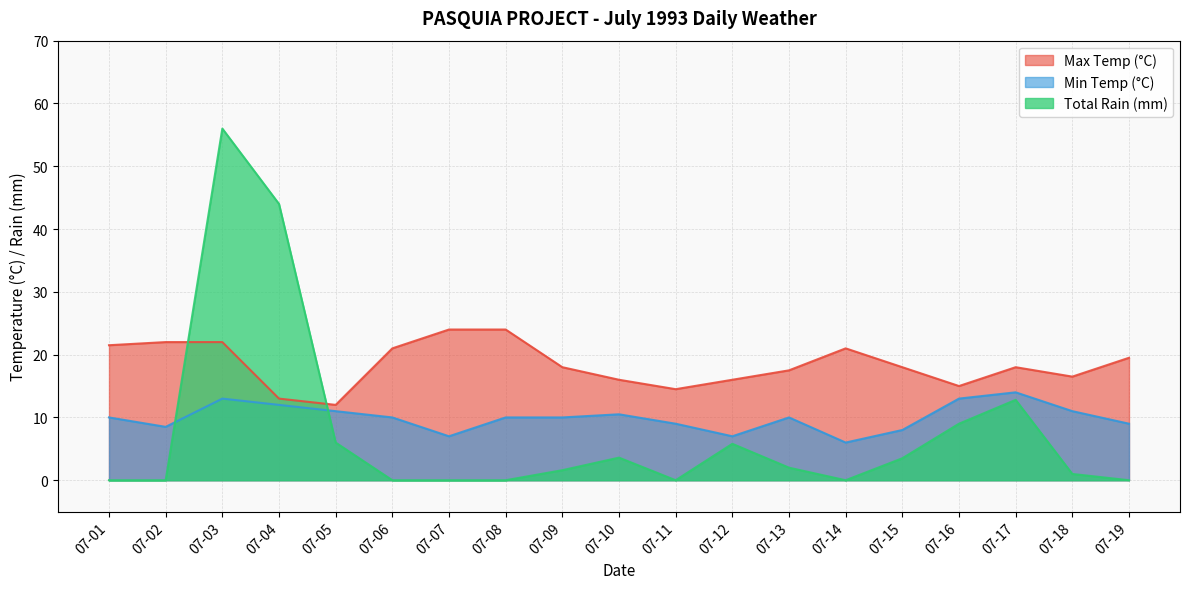

Where is Max Temp (°C) nearest to the value 18?

07-09